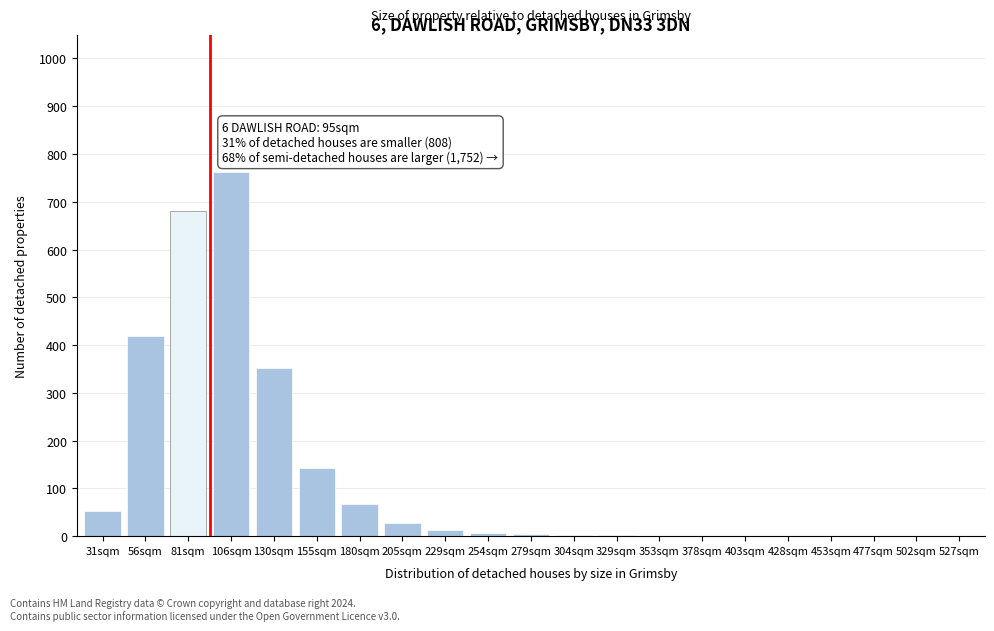

What is the maximum value shown in the chart?

762